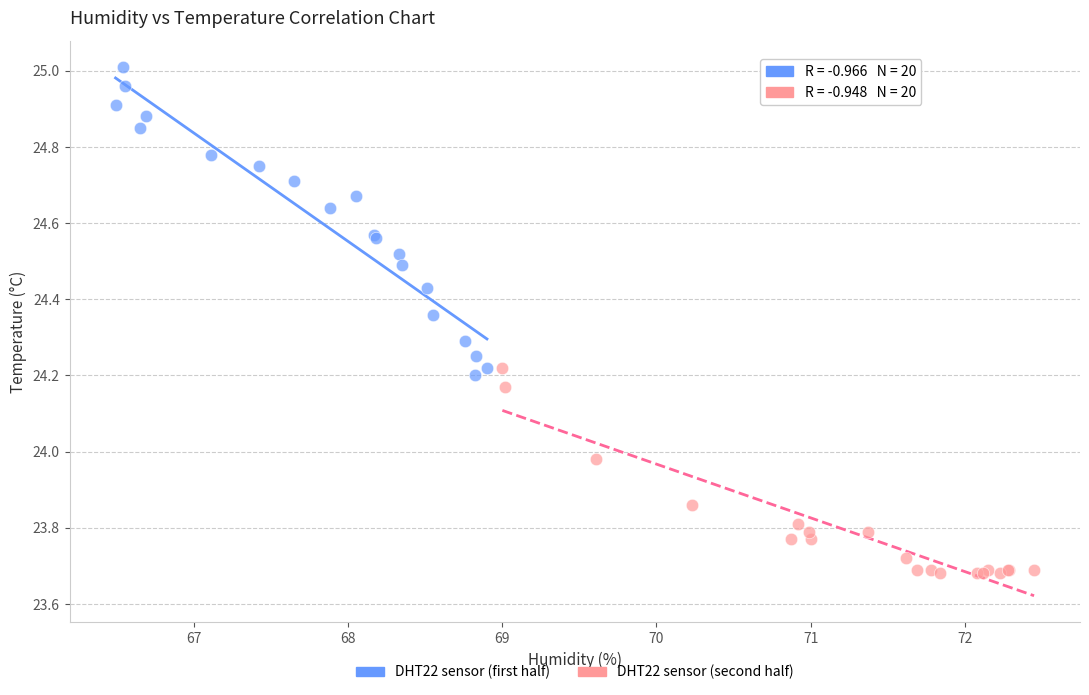

Which series contains the lowest Y value?

DHT22 sensor (second half)